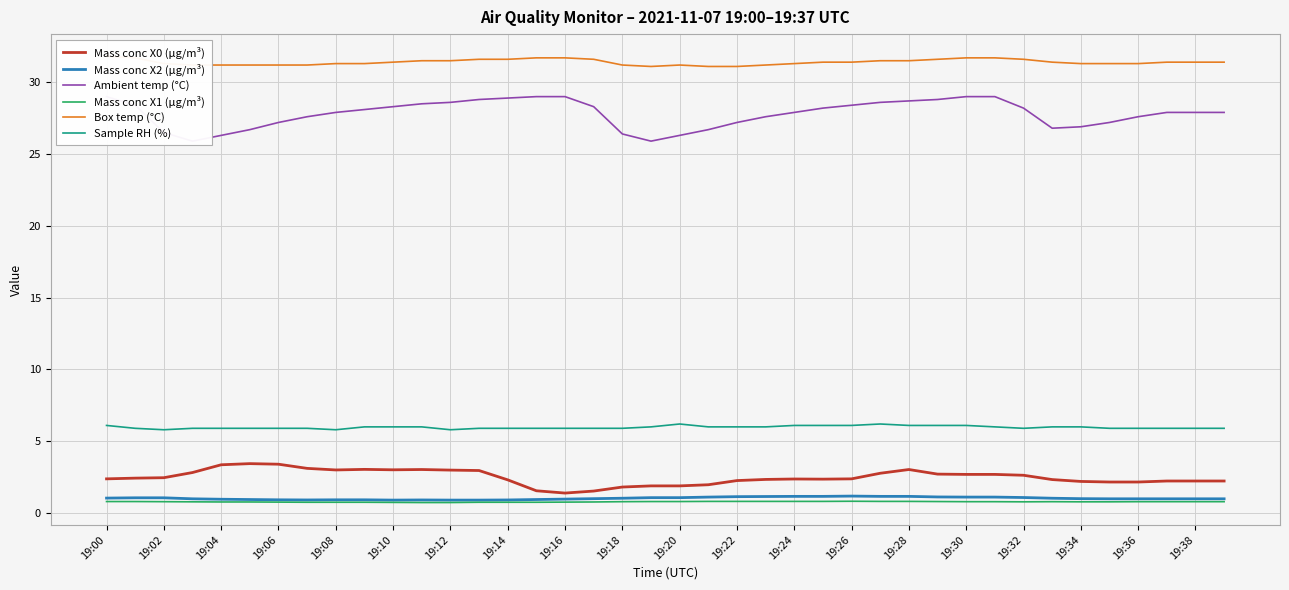

What is the minimum value for Mass conc X2 (μg/m³)?

0.9